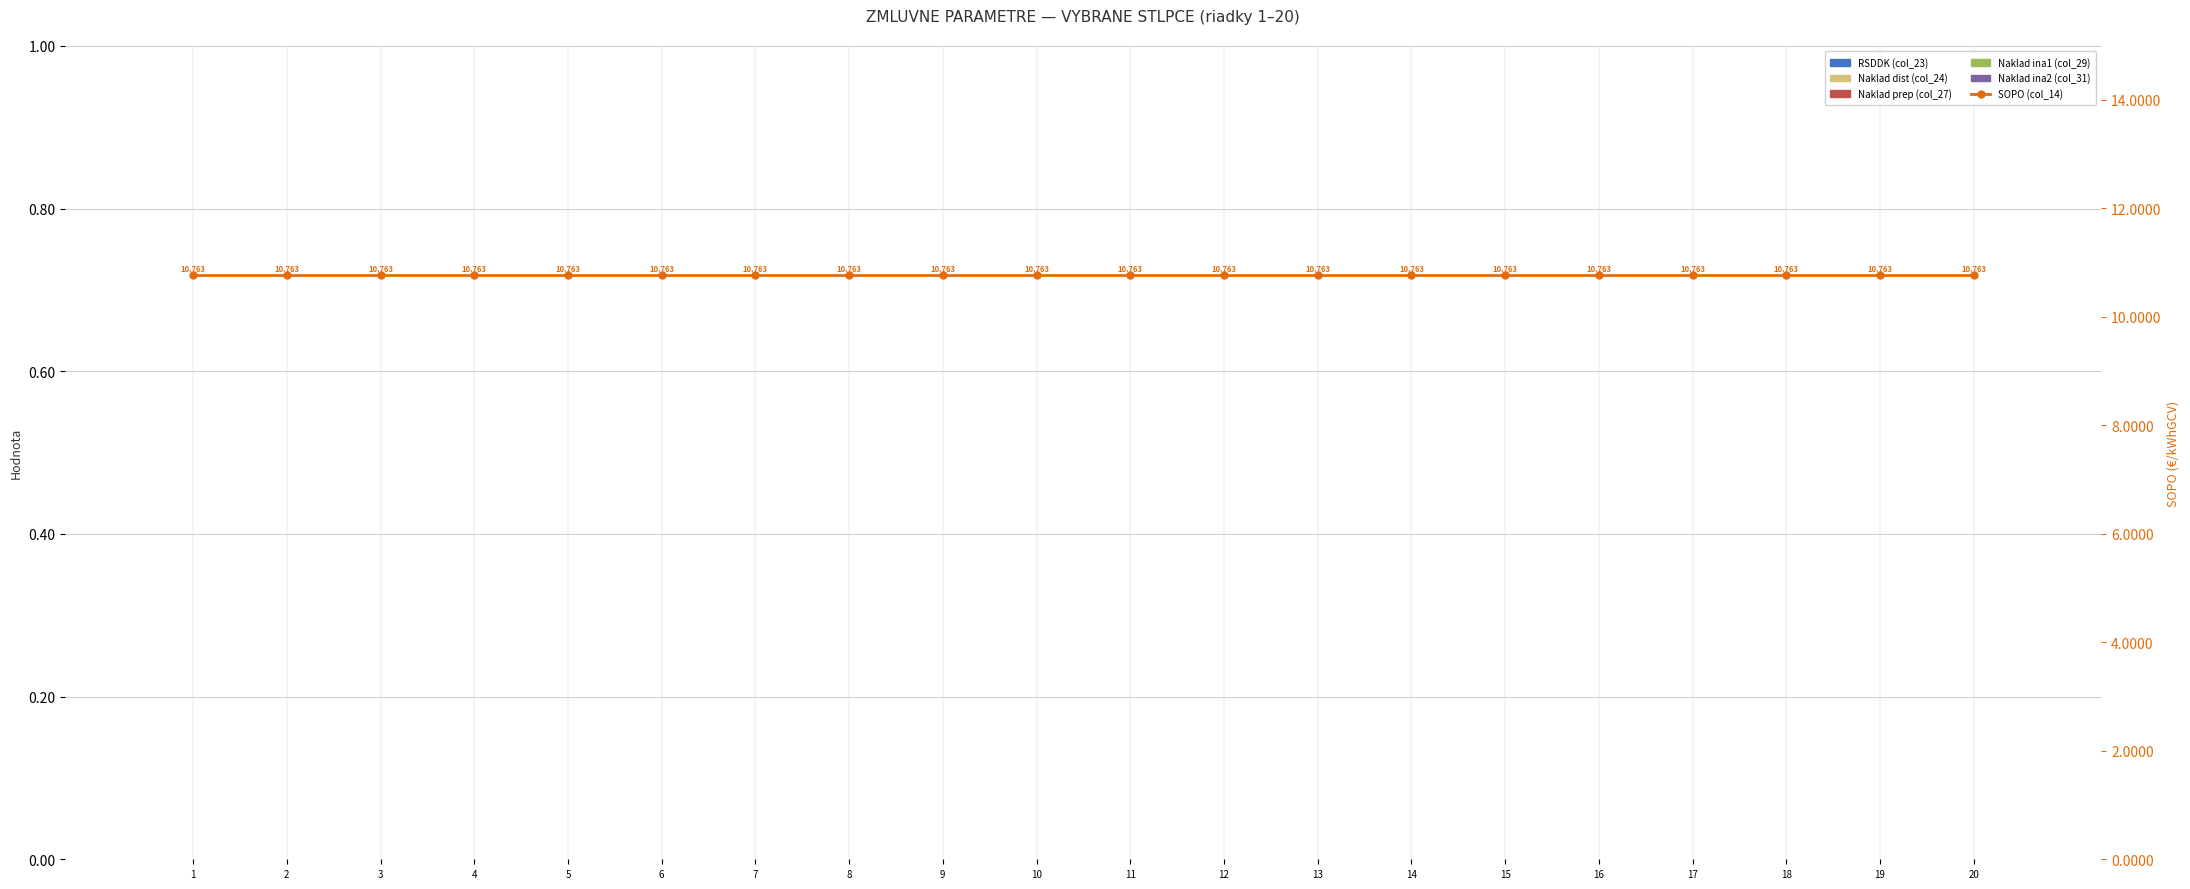

Which series has the widest spread of values?

RSDDK (col_23)